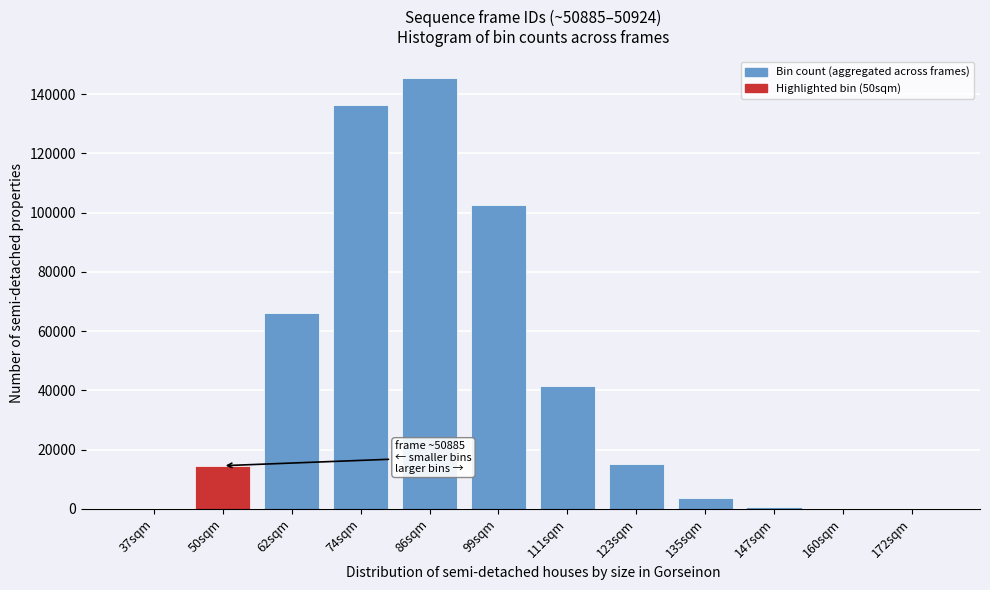

Which has a higher value, 50sqm or 111sqm?

111sqm